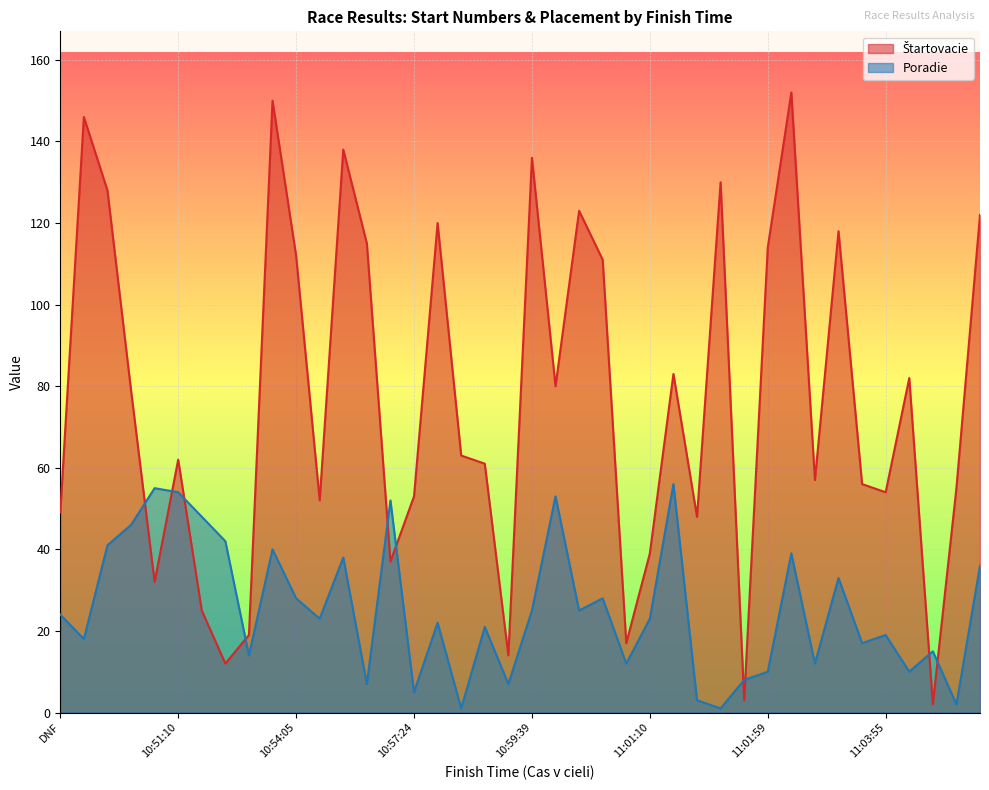

True or false: Štartovacie has a value of 120 at 11:04:05.

False